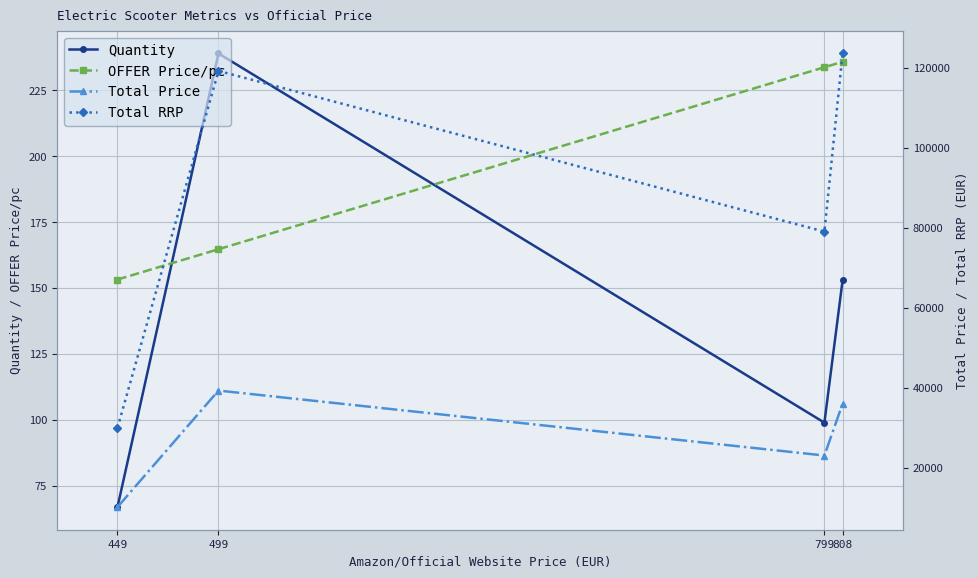

True or false: Total RRP and Quantity intersect in this chart.

False